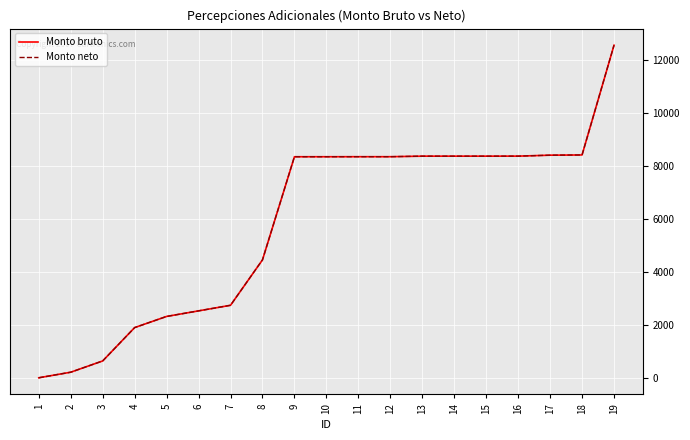

What is the average value of the Monto bruto series?

5841.2